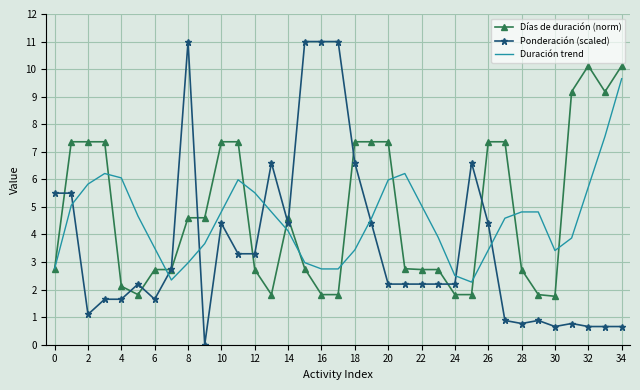

True or false: Duración trend and Ponderación (scaled) cross at least once.

True